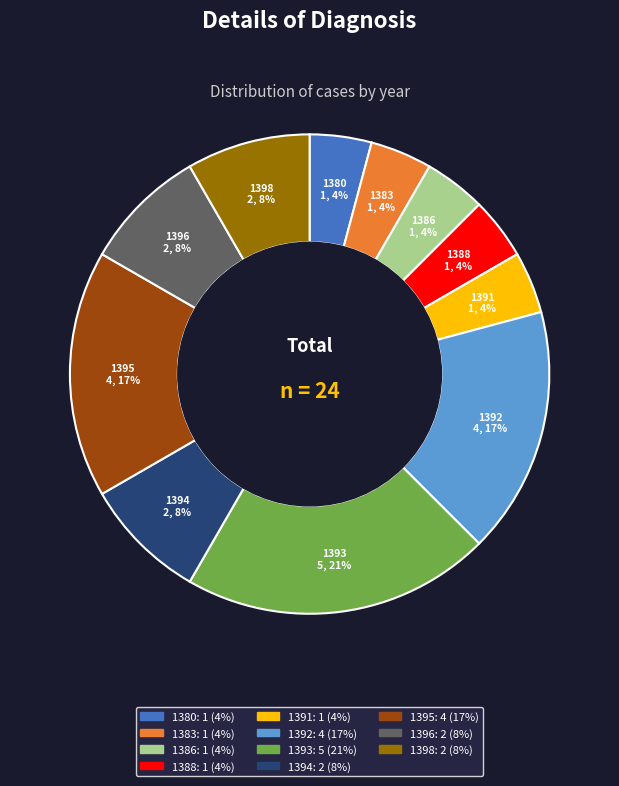

Is it true that 1388 is 16% of the pie?

False